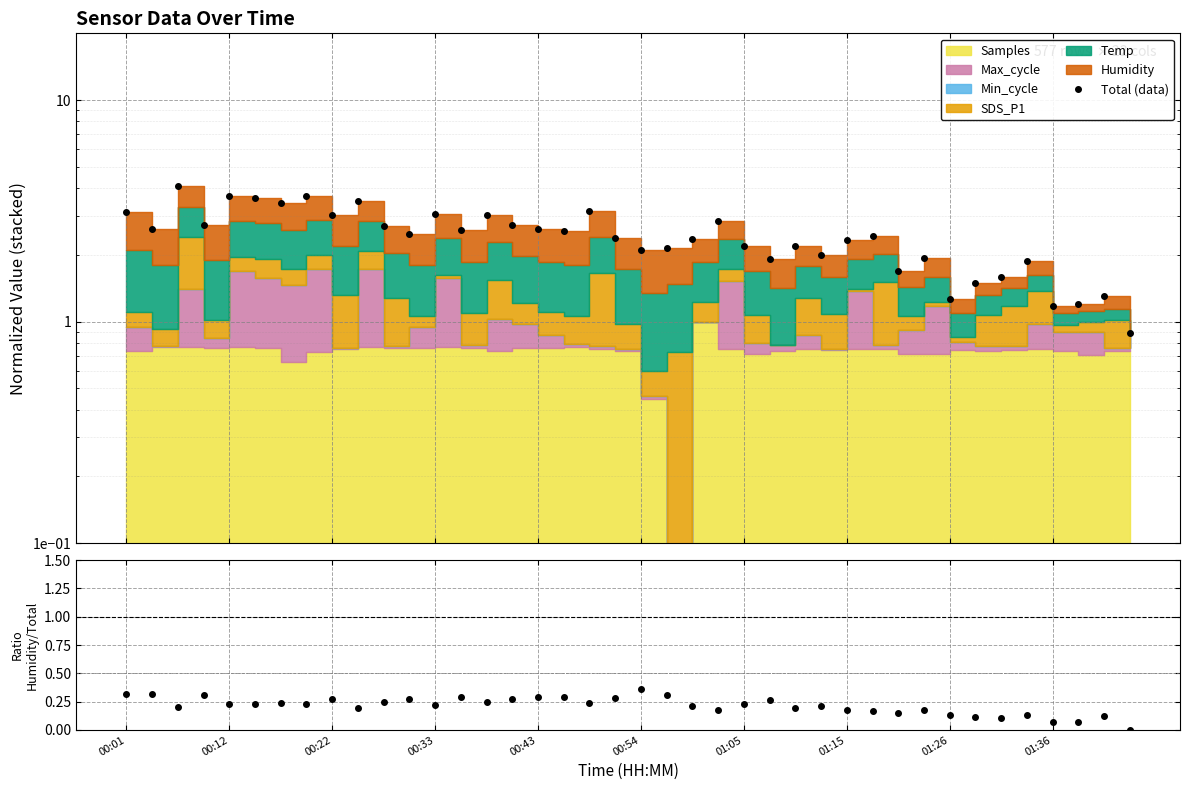

Which series has the largest range (max minus min)?

Total (data)